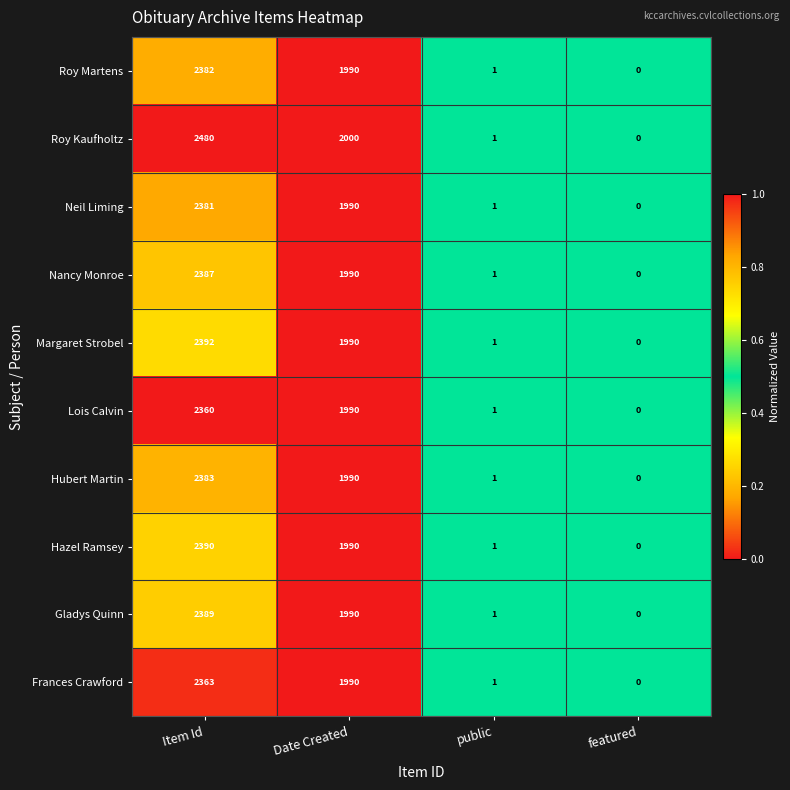

What is the sum of the Margaret Strobel values at Item Id and public?

2393